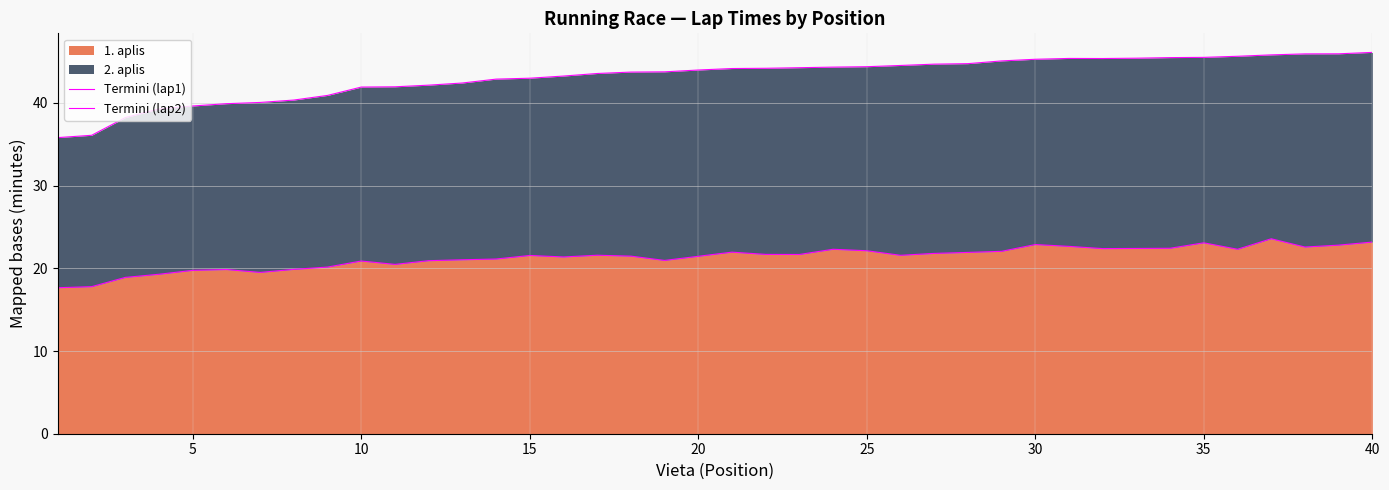

The value of Termini (lap2) at 15 is 43.2. True or false?

True